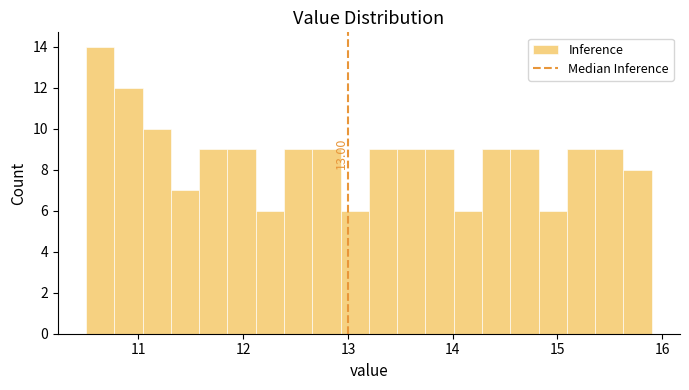

Read against the x-axis, roughly where is the centre of the tallest bar?

10.6